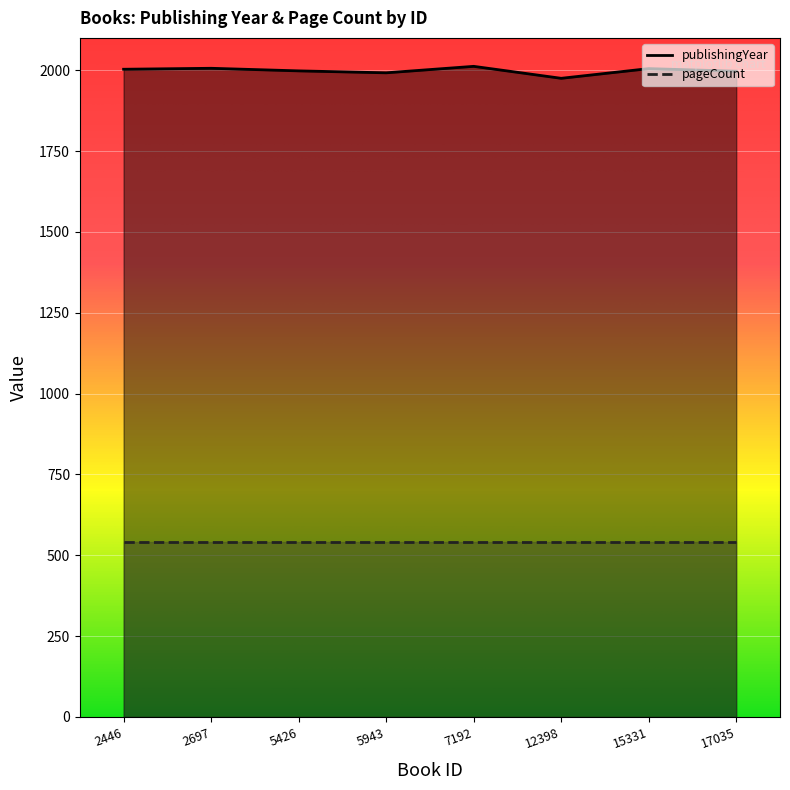

What is the sum of all values?

15988